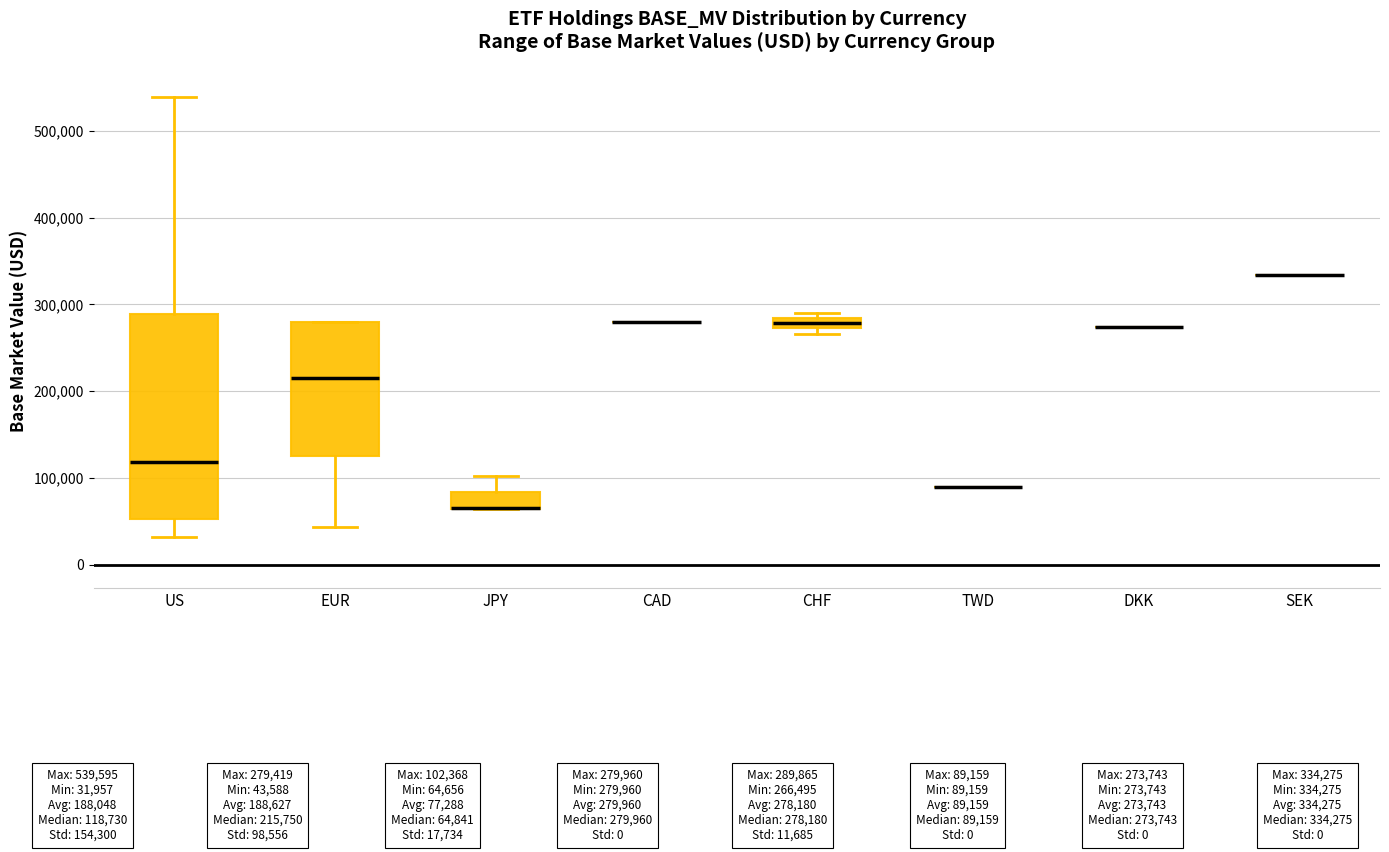

Where is the upper edge of the box for JPY on the y-axis? The values are not printed on the chart, so give them approximately, as read against the axis.

80000